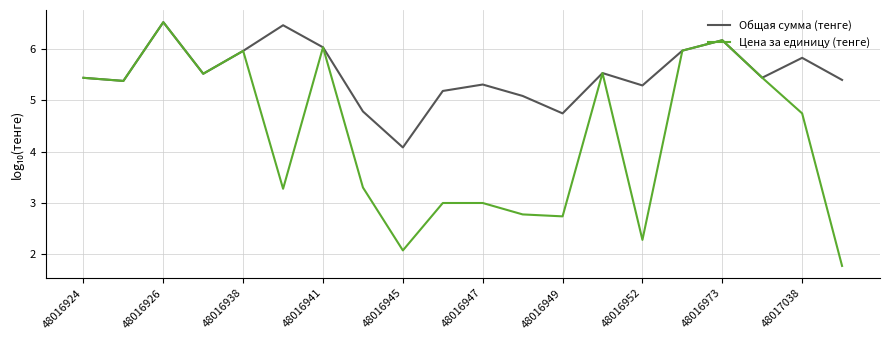

Reading left to right, extract all data points from this chart.

Общая сумма (тенге): 5.4	5.4	6.5	5.5	6.0	6.5	6.0	4.8	4.1	5.2	5.3	5.1	4.7	5.5	5.3	6.0	6.2	5.4	5.8	5.4
Цена за единицу (тенге): 5.4	5.4	6.5	5.5	6.0	3.3	6.0	3.3	2.1	3.0	3.0	2.8	2.7	5.5	2.3	6.0	6.2	5.4	4.7	1.8